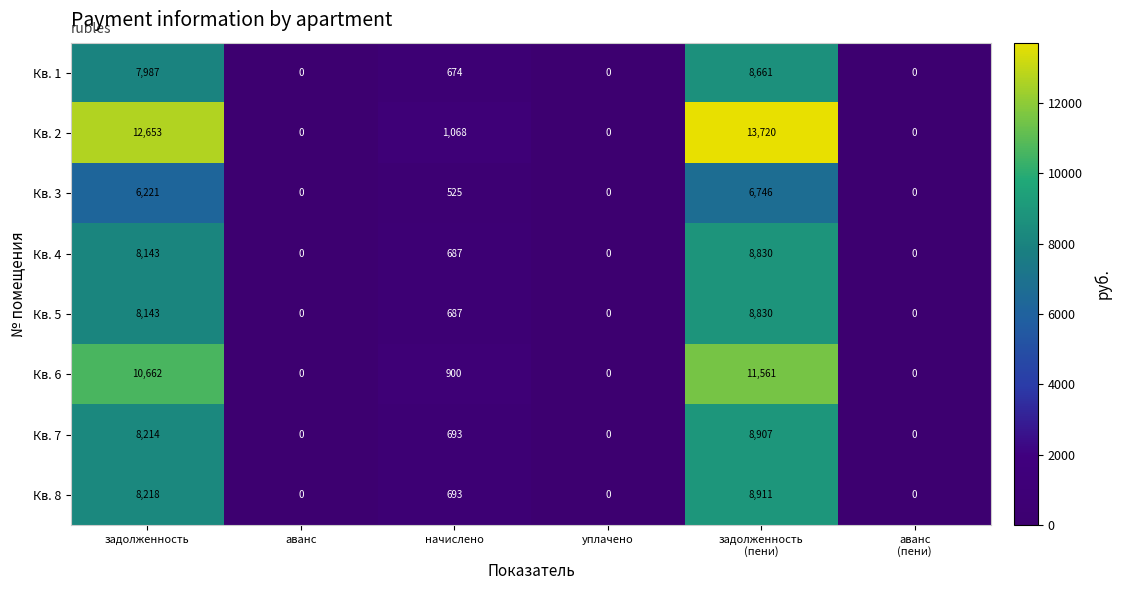

Where does the Кв. 7 series first go above 693?

задолженность